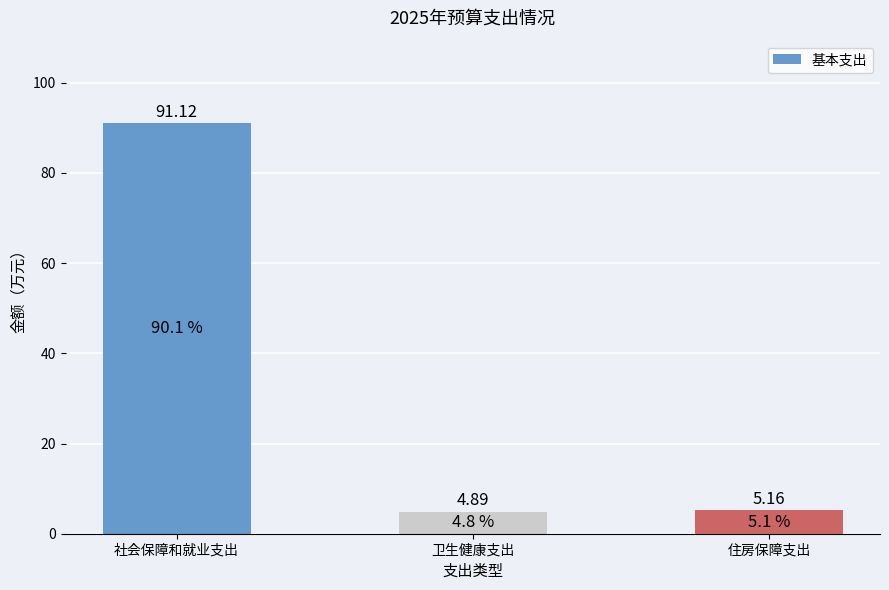

Where does the data first go above 5?

社会保障和就业支出